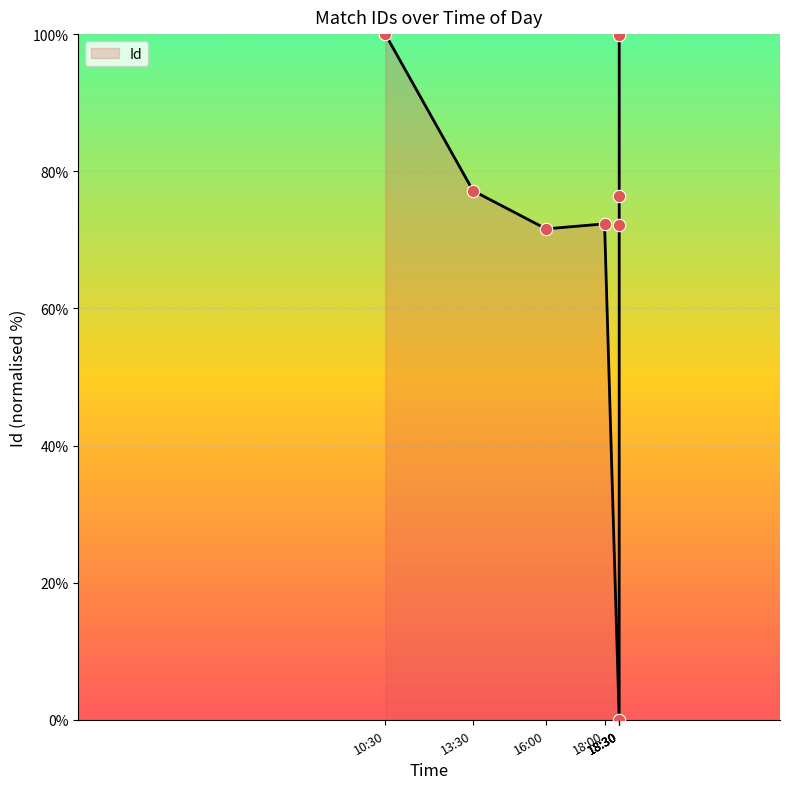

What is the ratio of the value at 16:00 to the value at 18:00?

1.0